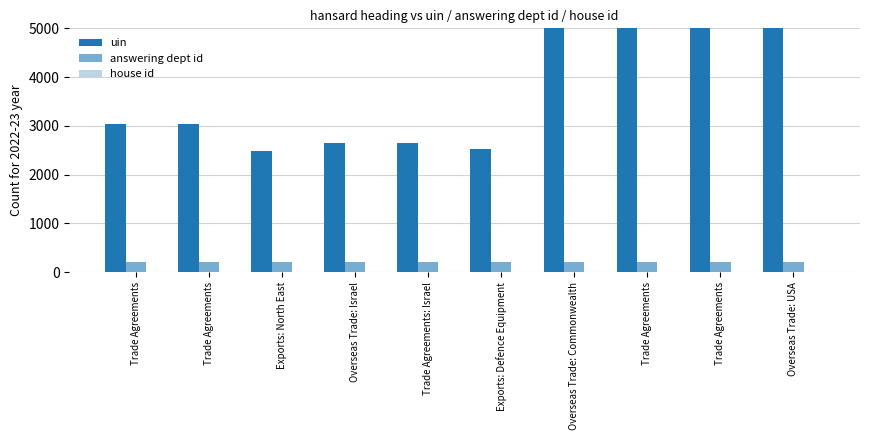

What is the sum of all uin values?

3617442